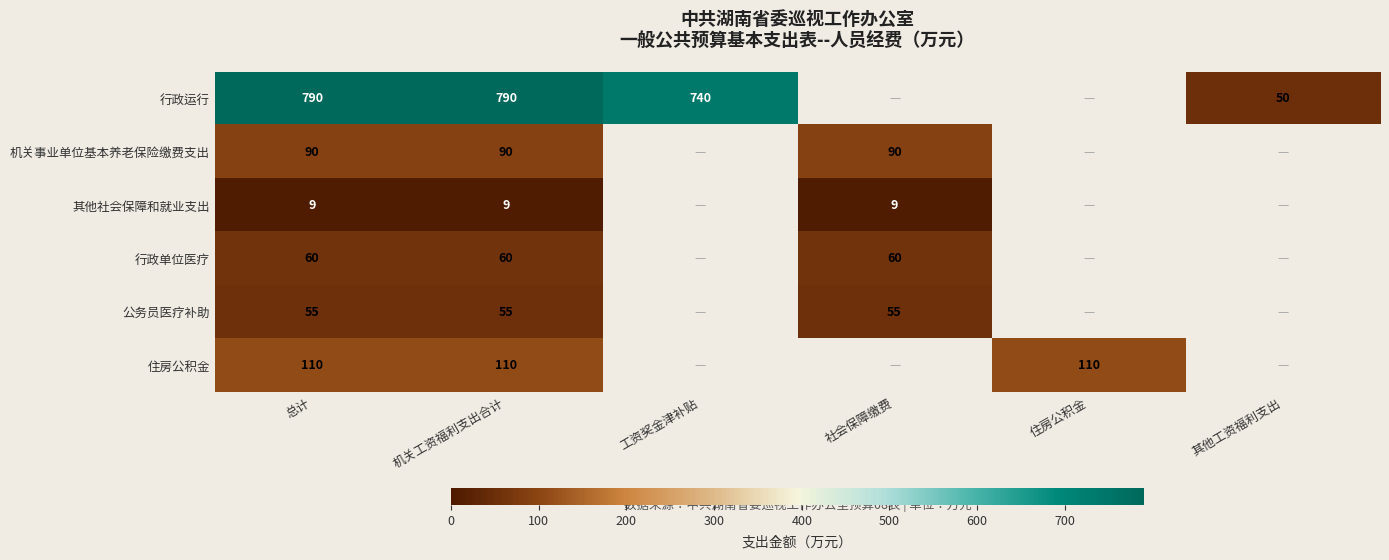

What is the spread (max minus min) of values at 总计?

781